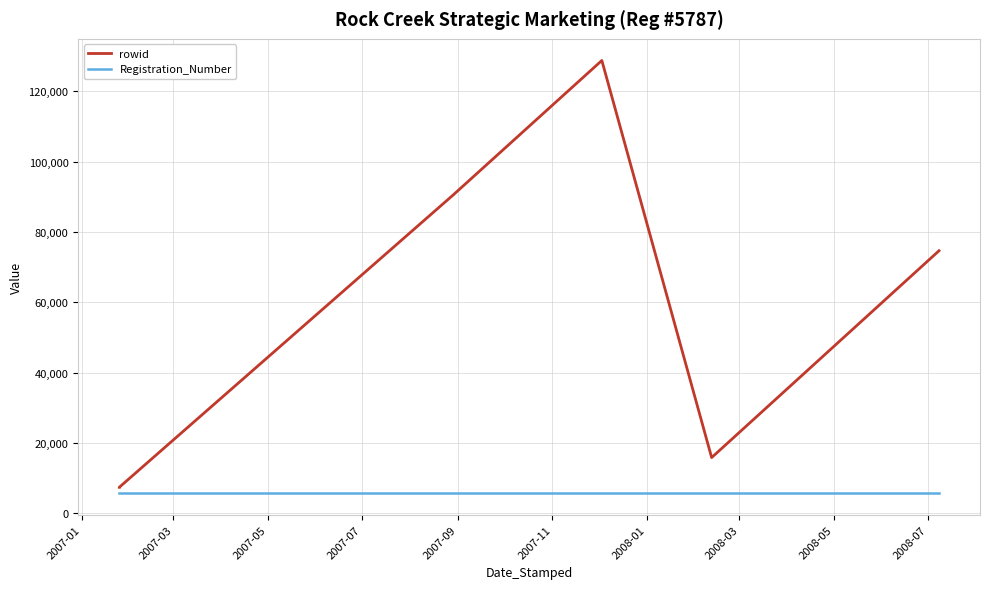

Rank the series by their maximum value, from highest to lowest.

rowid, Registration_Number